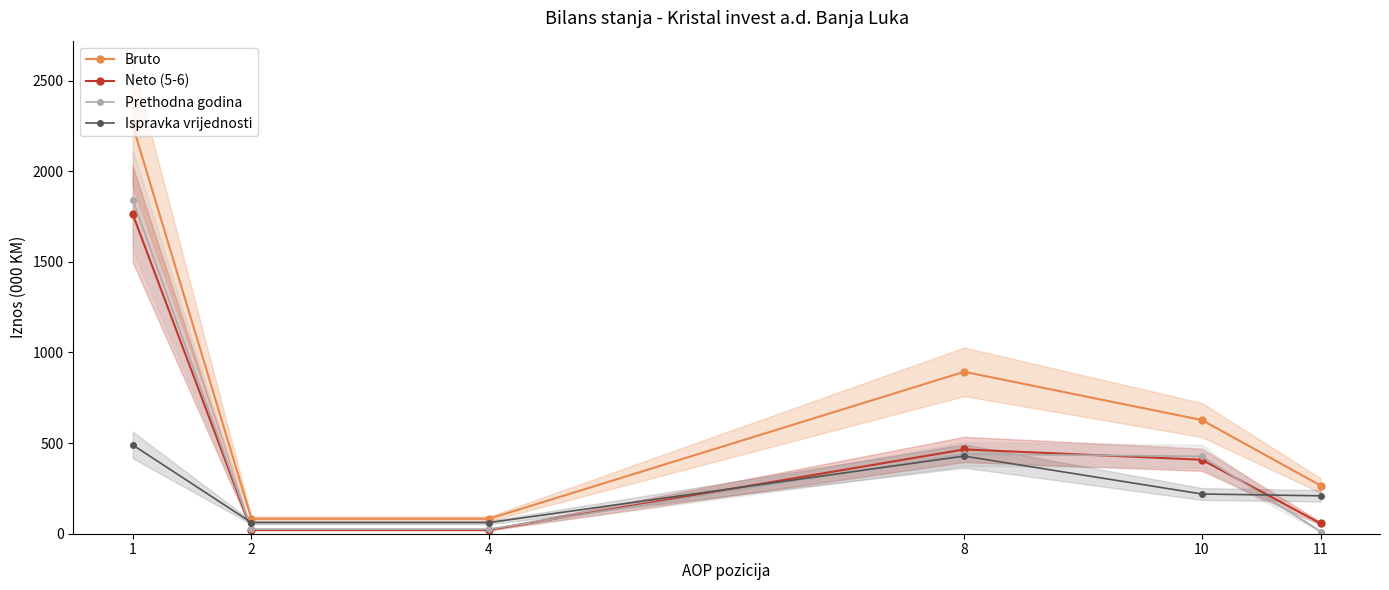

At which label is Bruto closest to 1167?

8